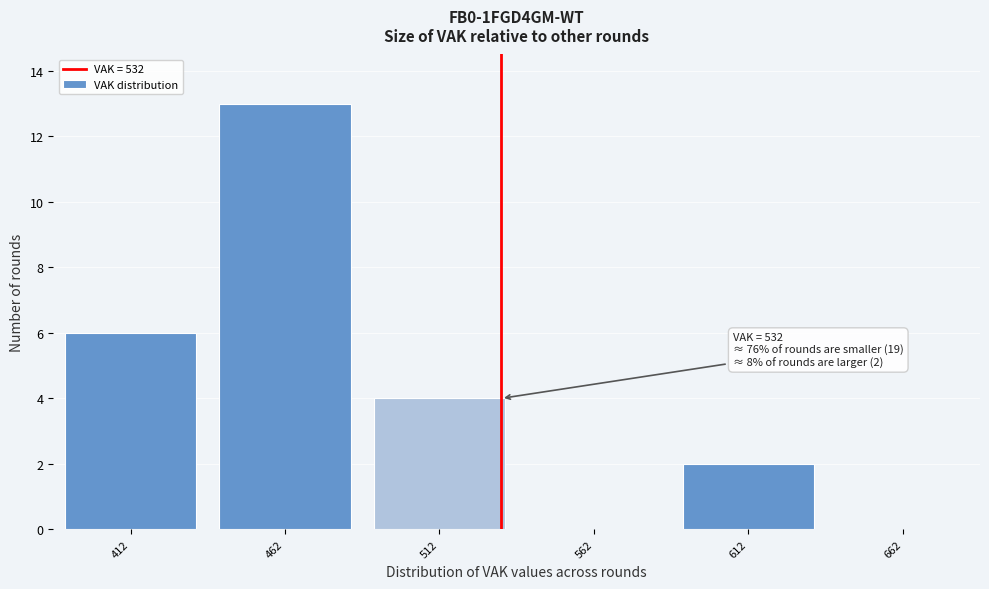

Over which range of the x-axis is the bar tallest?

437 to 487